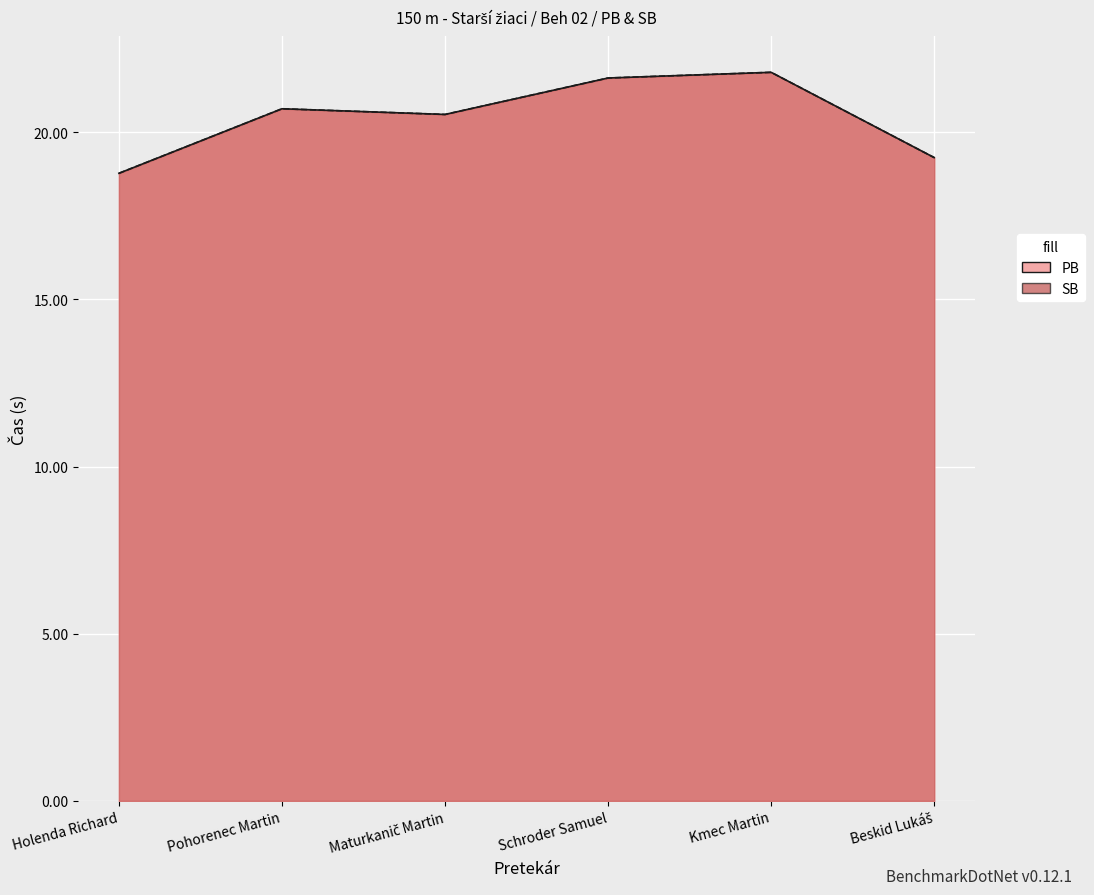

What is the difference between the SB values at Holenda Richard and Kmec Martin?

3.0